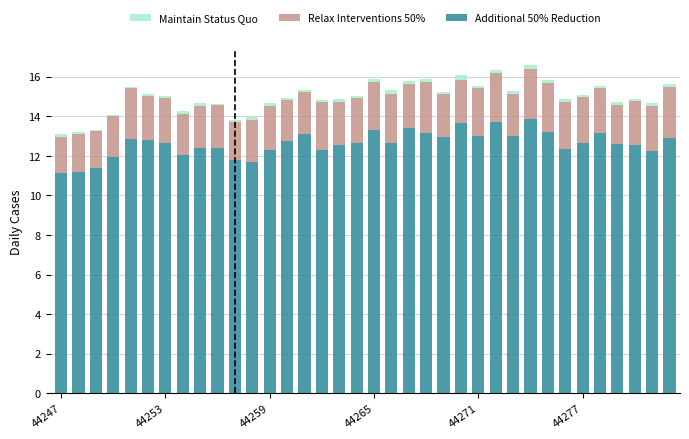

What is the sum of all Additional 50% Reduction values?

454.3